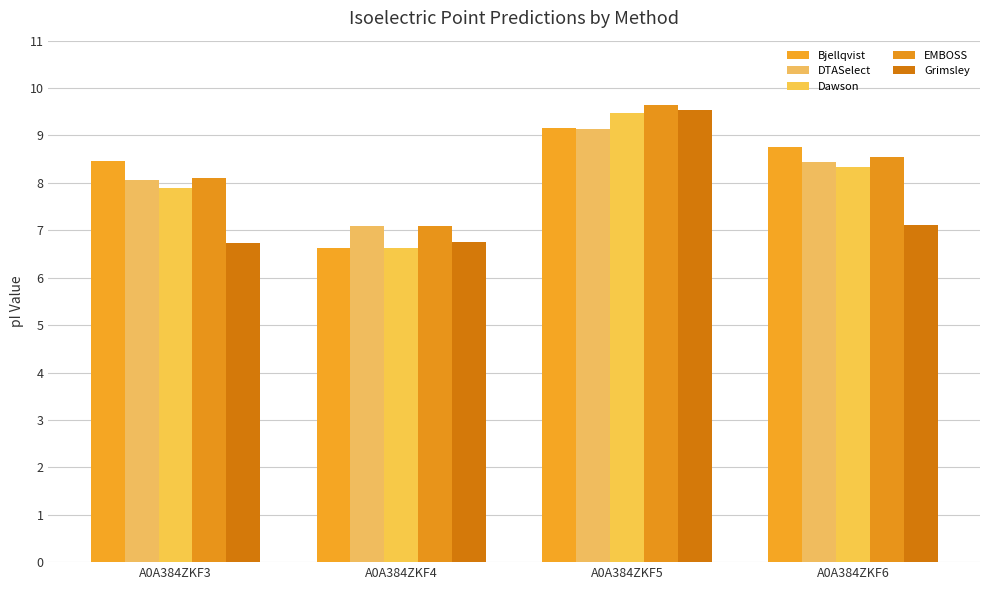

At which label does EMBOSS reach its peak?

A0A384ZKF5